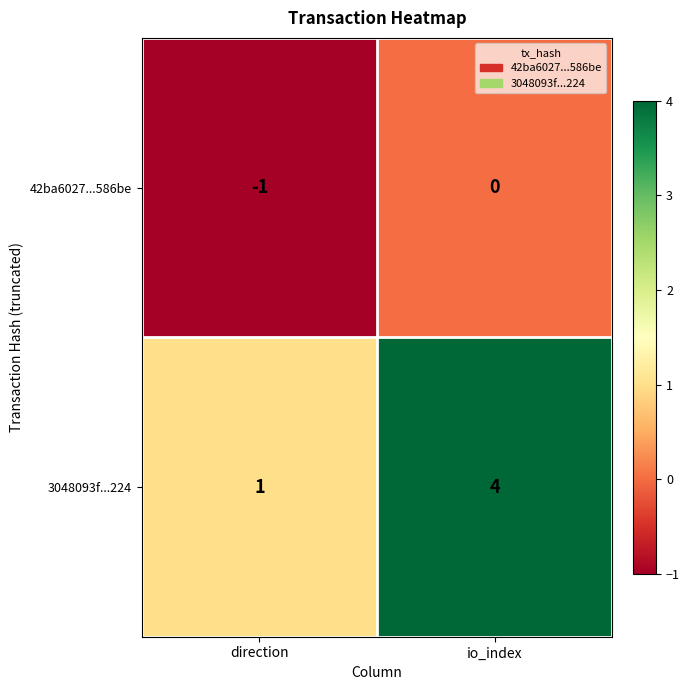

At which label is 3048093f...224 closest to 2?

direction